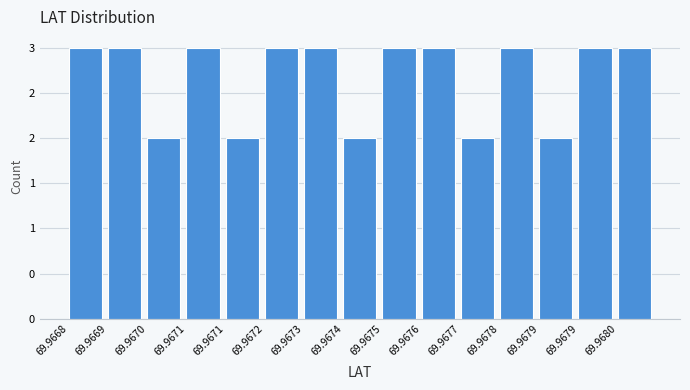

Are the bars horizontal?

No